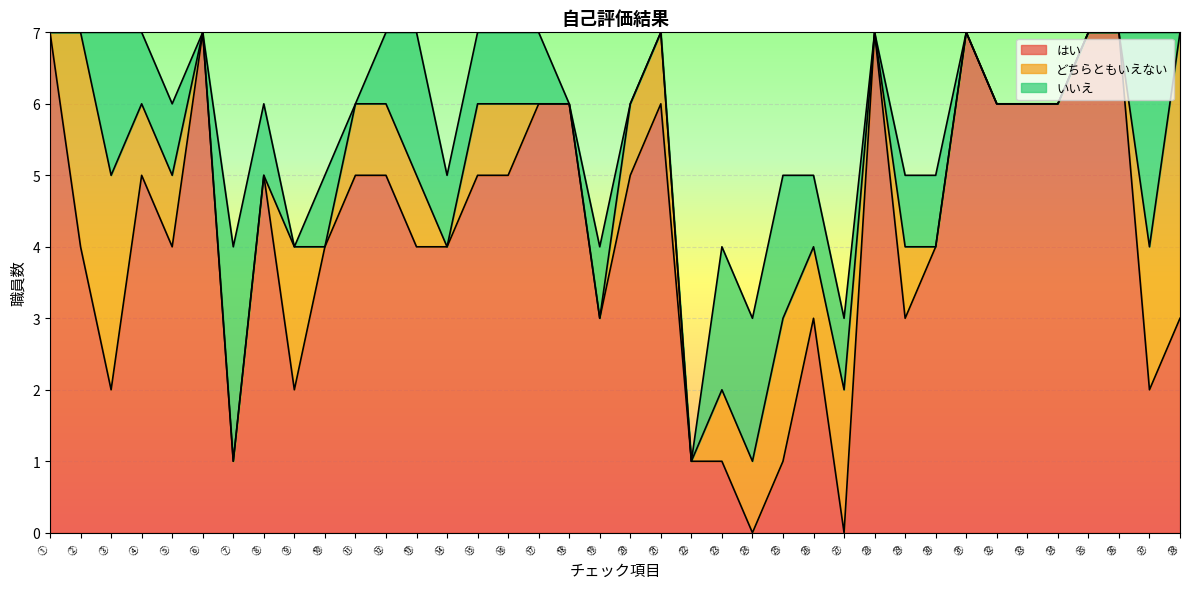

The はい series shows 1 at ㉒. True or false?

True